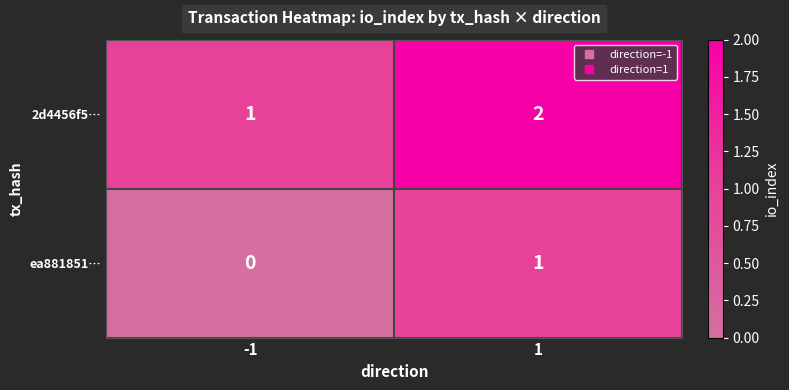

At which category is the sum across all series the highest?

1